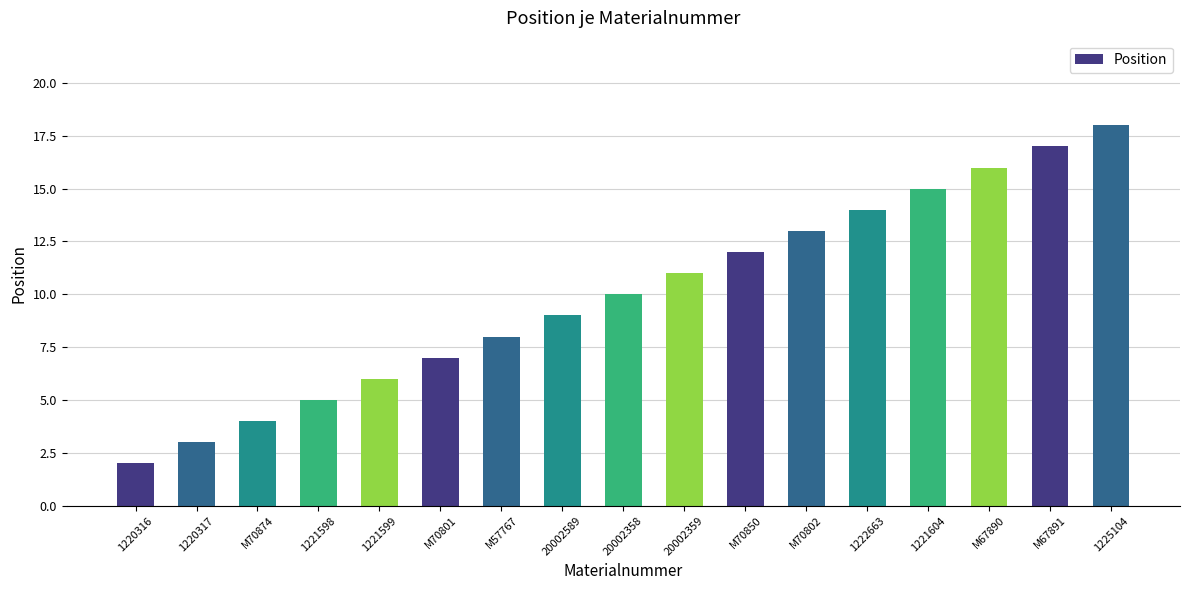

What is the change in value from 1220317 to 1225104?

+15